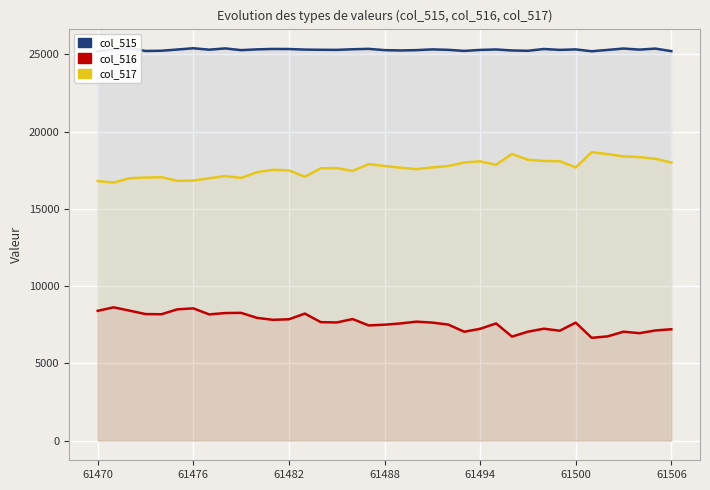

What is the sum of the col_515 values at 28 and 7?

50666